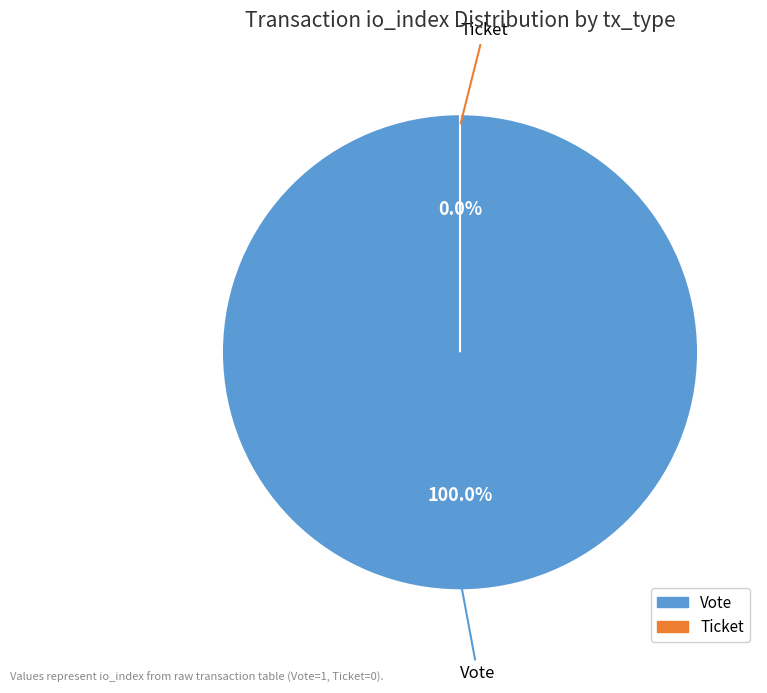

What is the change in value from Vote (io_index=1) to Ticket (io_index=0)?

-1